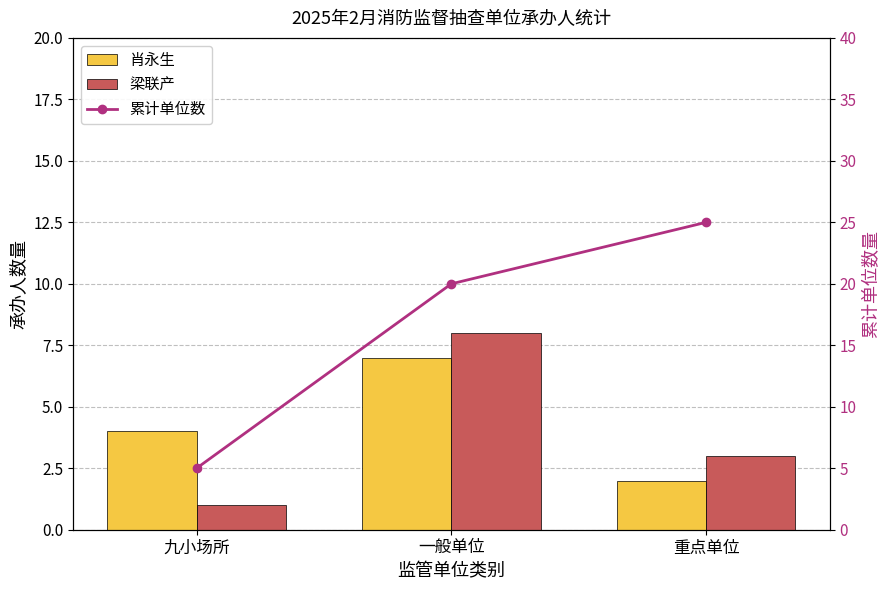

True or false: 梁联产 has a value of 3 at 重点单位.

True